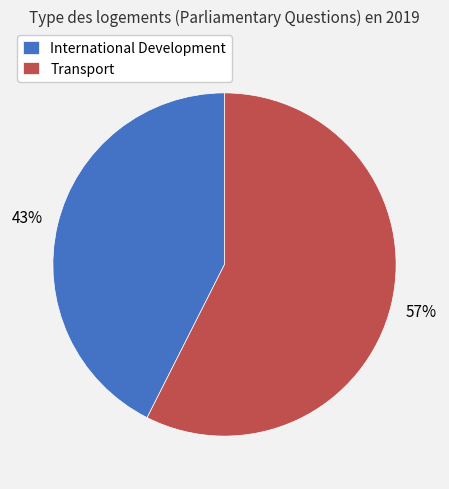

What is the largest slice in the pie chart?

Transport